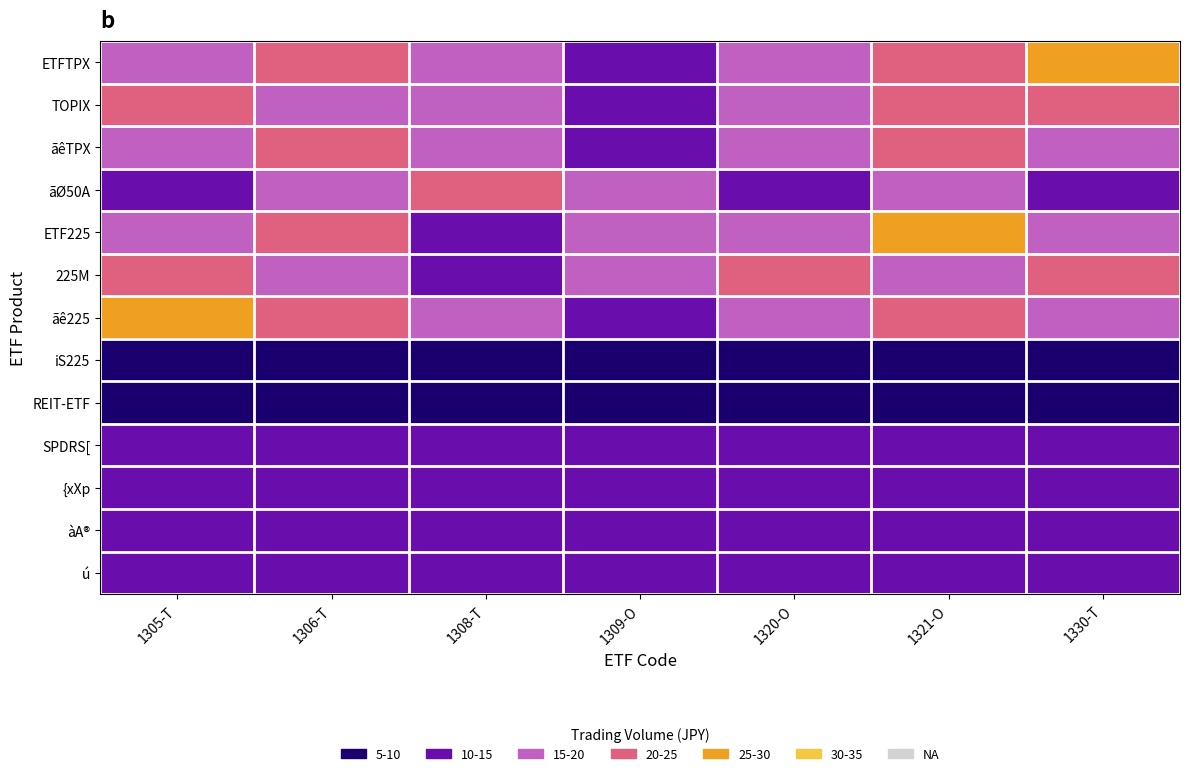

What is the spread (max minus min) of values at 1308-T?

3